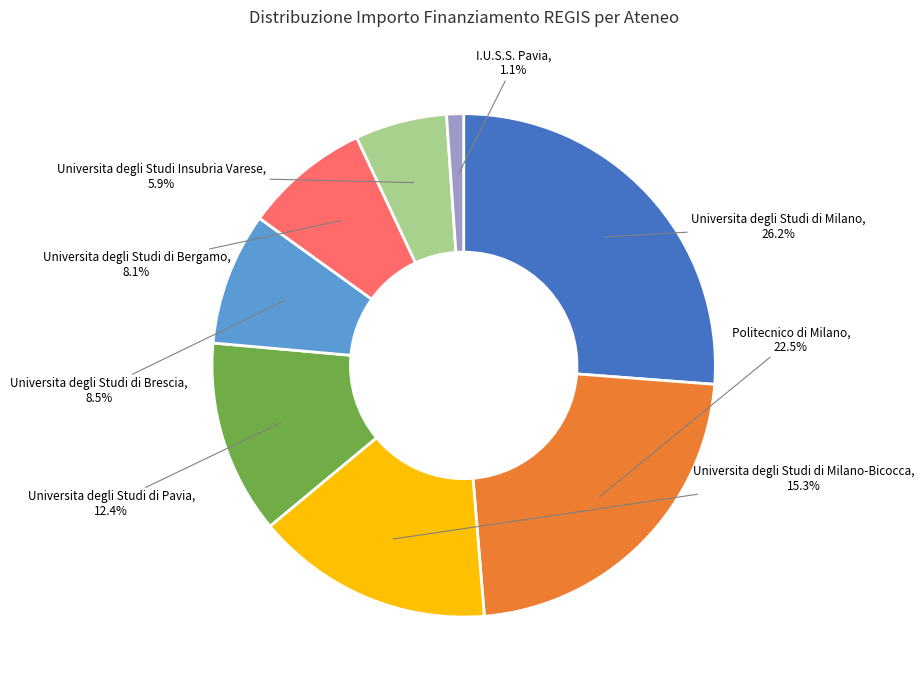

Is there a majority slice in this chart?

No